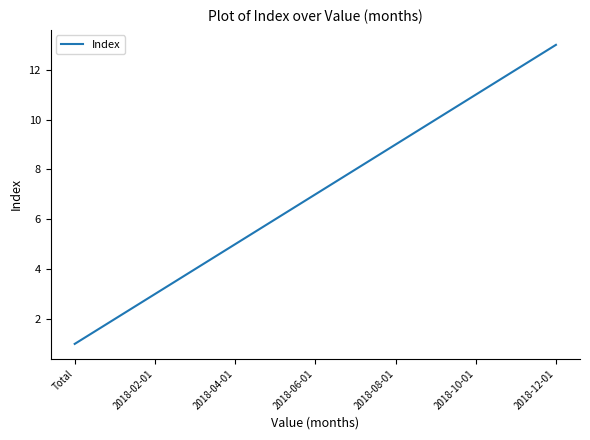

What is the difference between the maximum and minimum values?

12